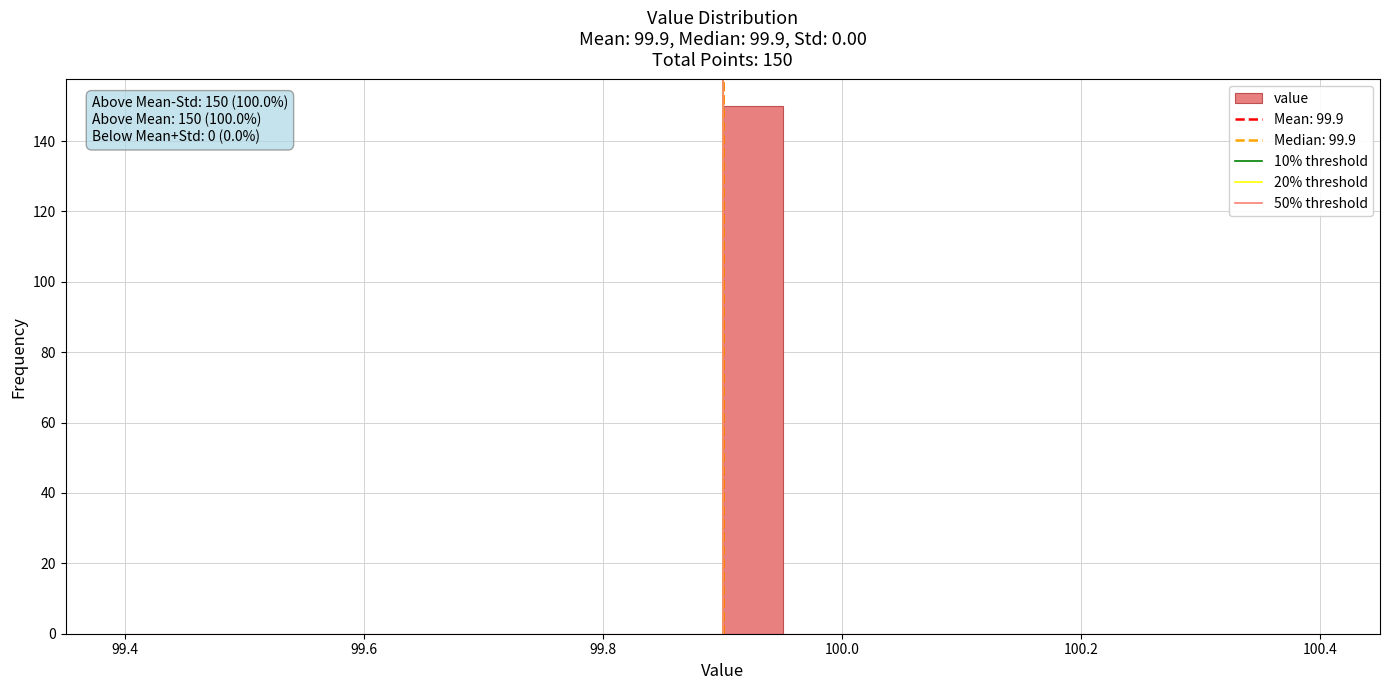

Read against the x-axis, roughly where is the centre of the tallest bar?

99.92